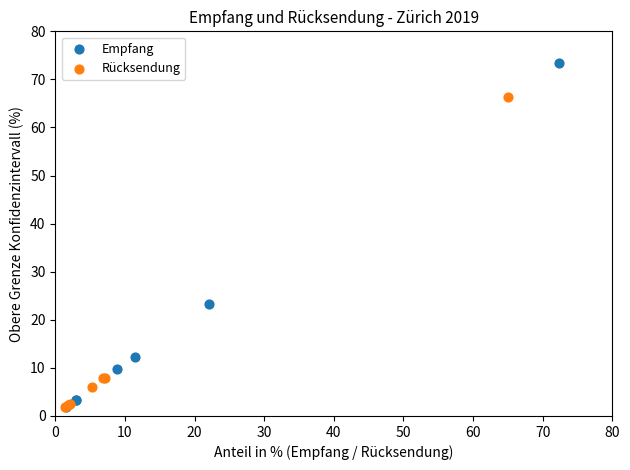

What are all the series names shown in the legend?

Empfang, Rücksendung